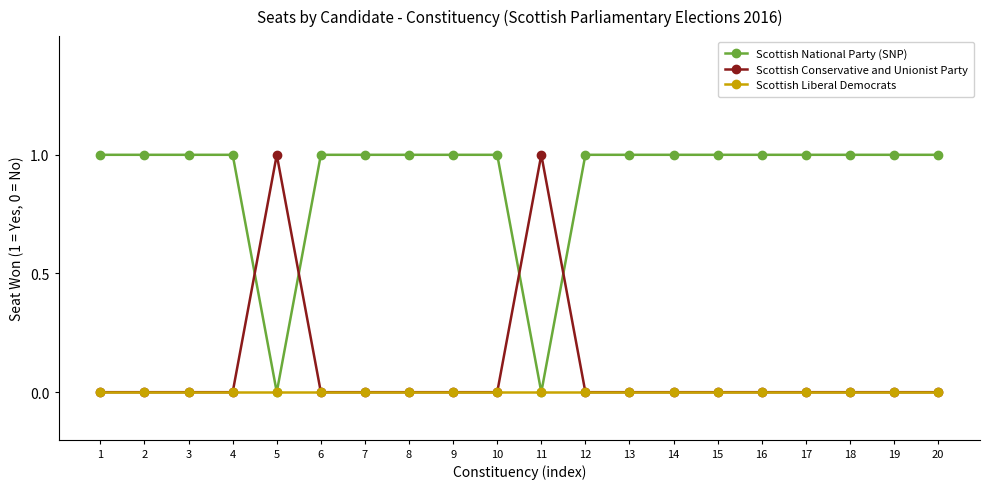

What are all the series names shown in the legend?

Scottish National Party (SNP), Scottish Conservative and Unionist Party, Scottish Liberal Democrats